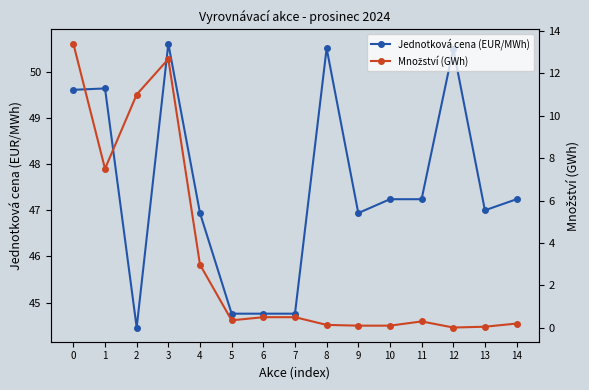

At which label is Množství (GWh) closest to 6?

1